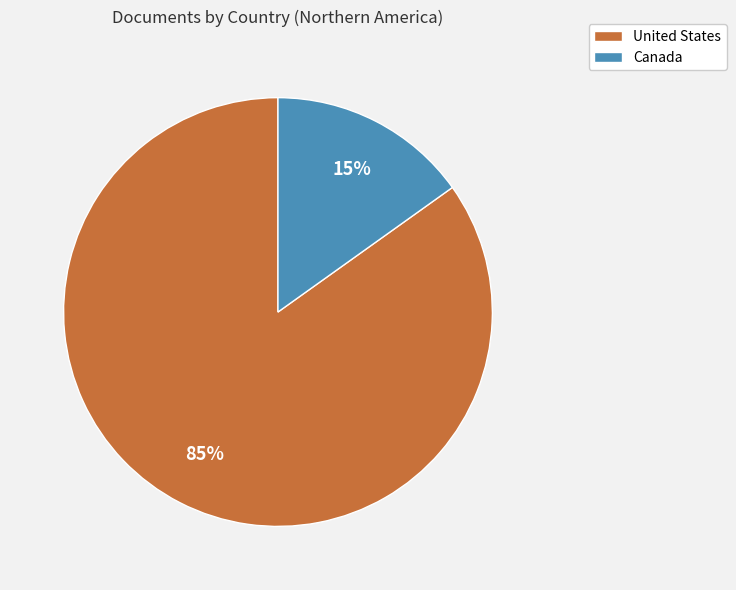

The Canada slice represents 20% of the pie. True or false?

False